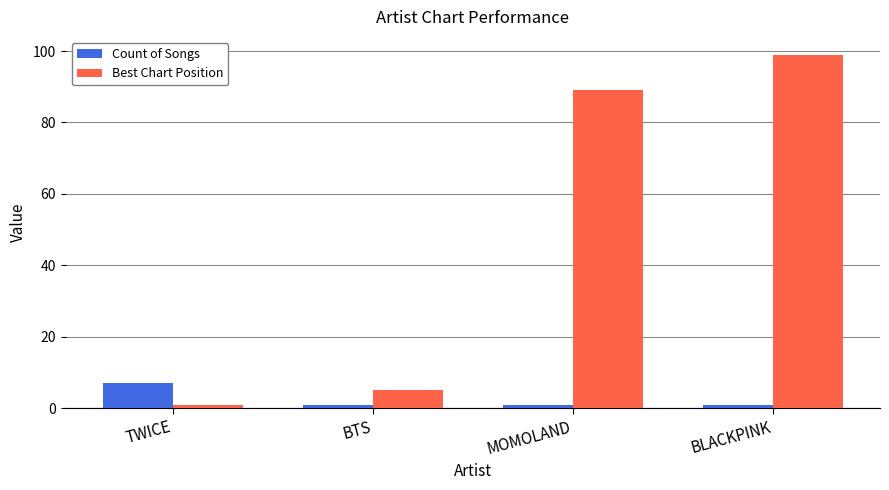

Reading left to right, list all the values displayed in this chart.

Count of Songs: TWICE=7	BTS=1	MOMOLAND=1	BLACKPINK=1
Best Chart Position: TWICE=1	BTS=5	MOMOLAND=89	BLACKPINK=99